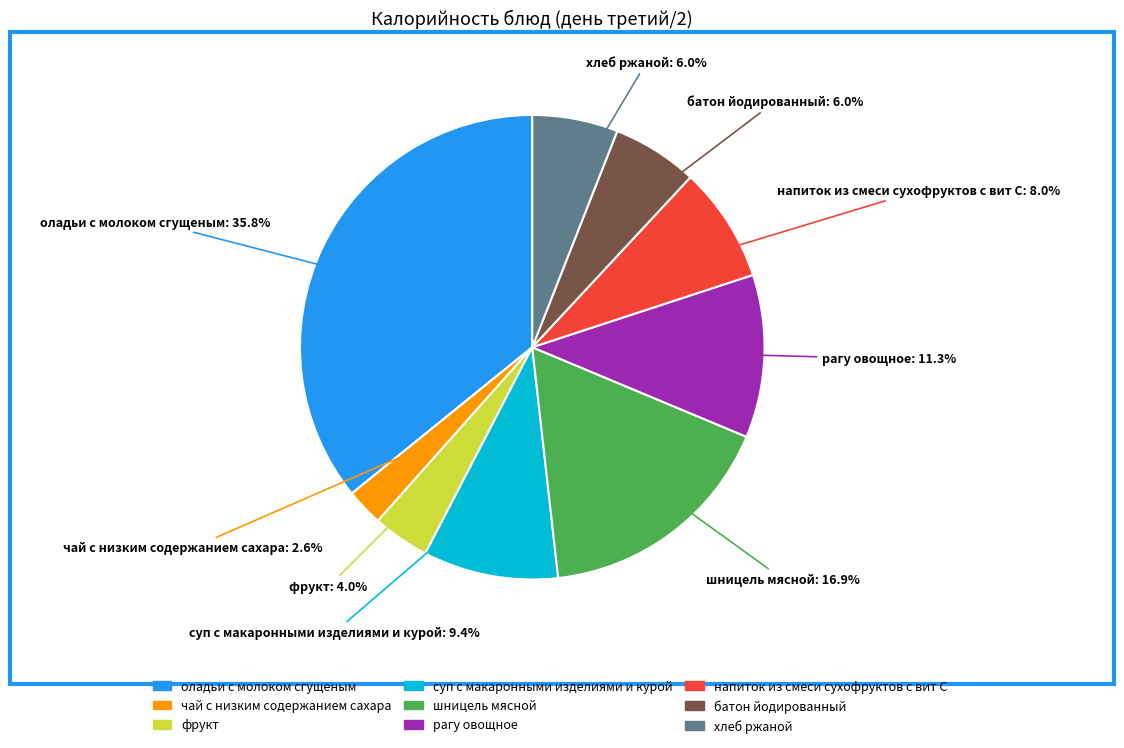

Between суп с макаронными изделиями и курой and шницель мясной, which is larger?

шницель мясной